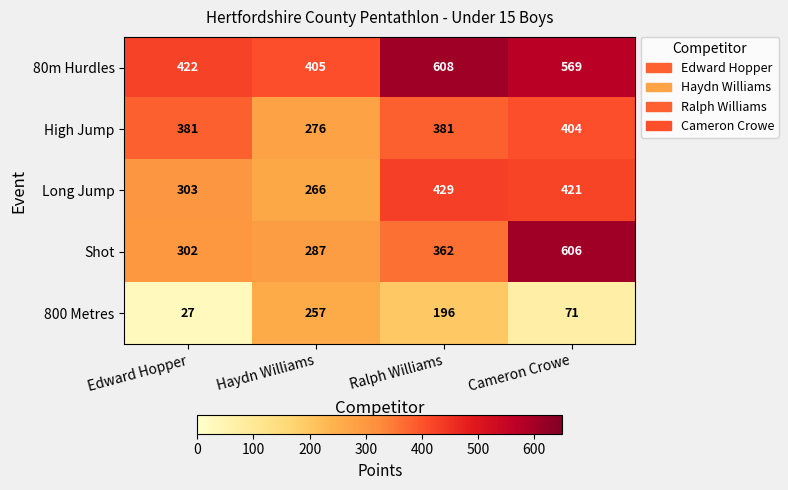

Count the number of categories in the chart.

4